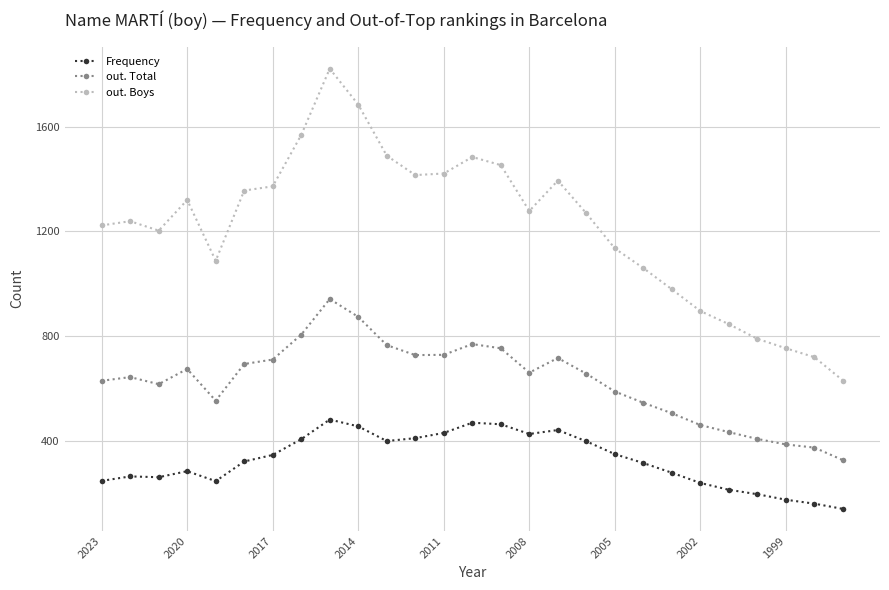

What is the value of the out. Total point at the 25th from the left?

387